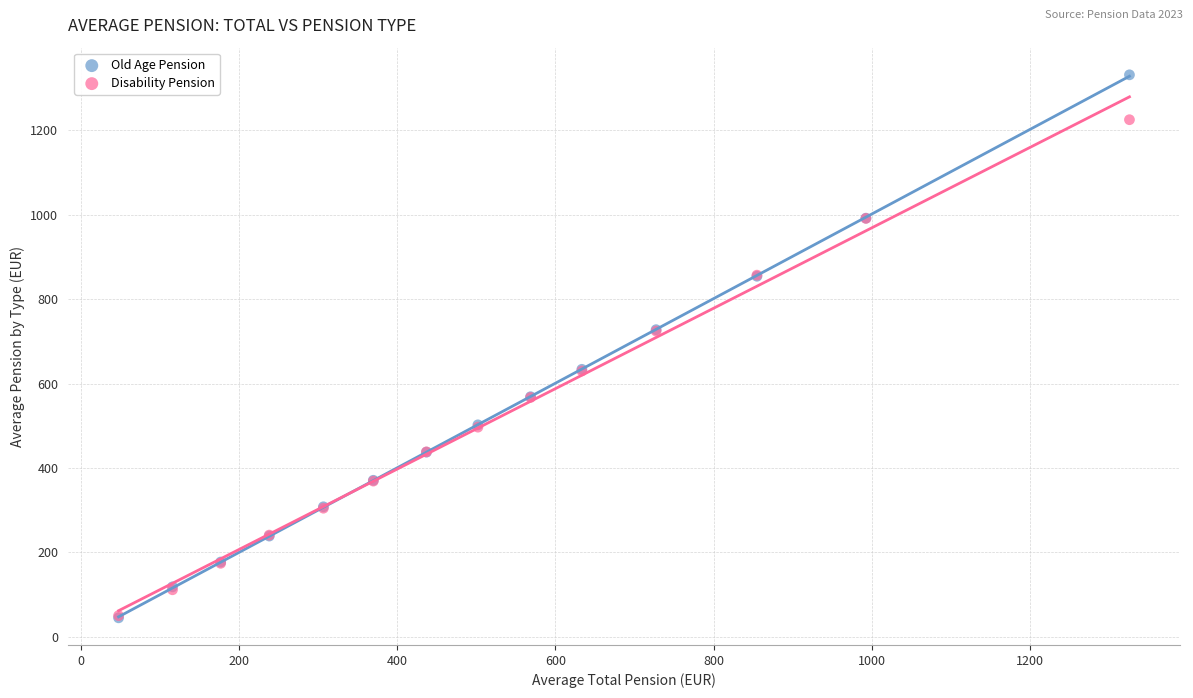

What are all the series names shown in the legend?

Old Age Pension, Disability Pension